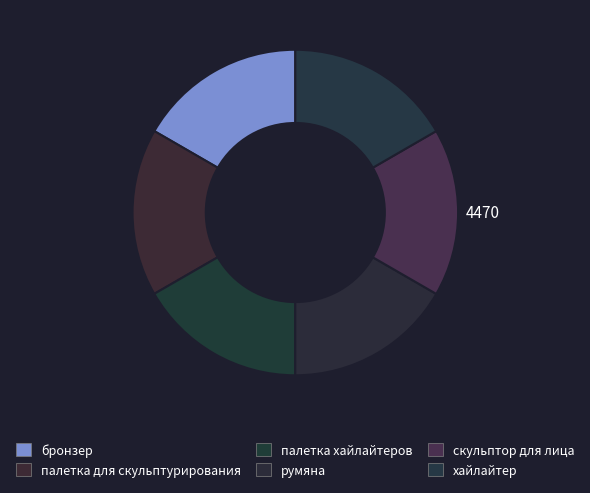

How many slices are in this pie chart?

6